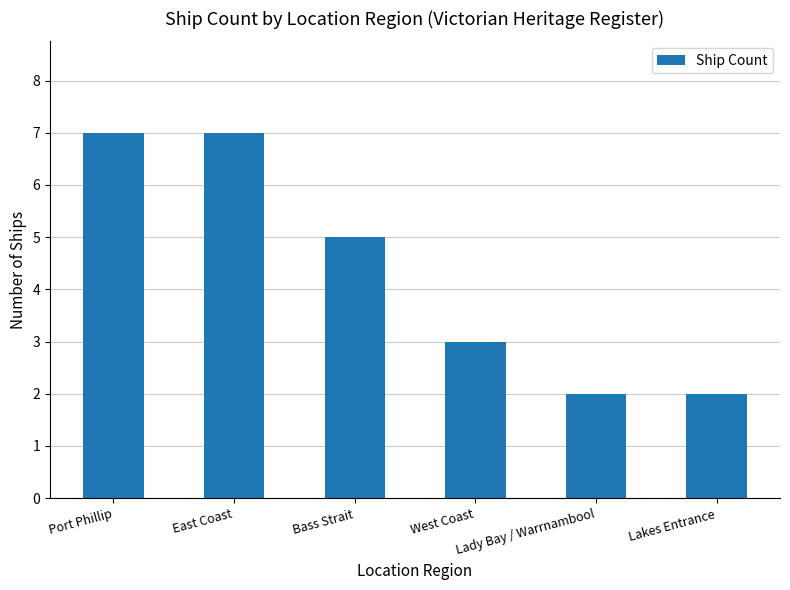

Count the values in the range 2 to 7.

6